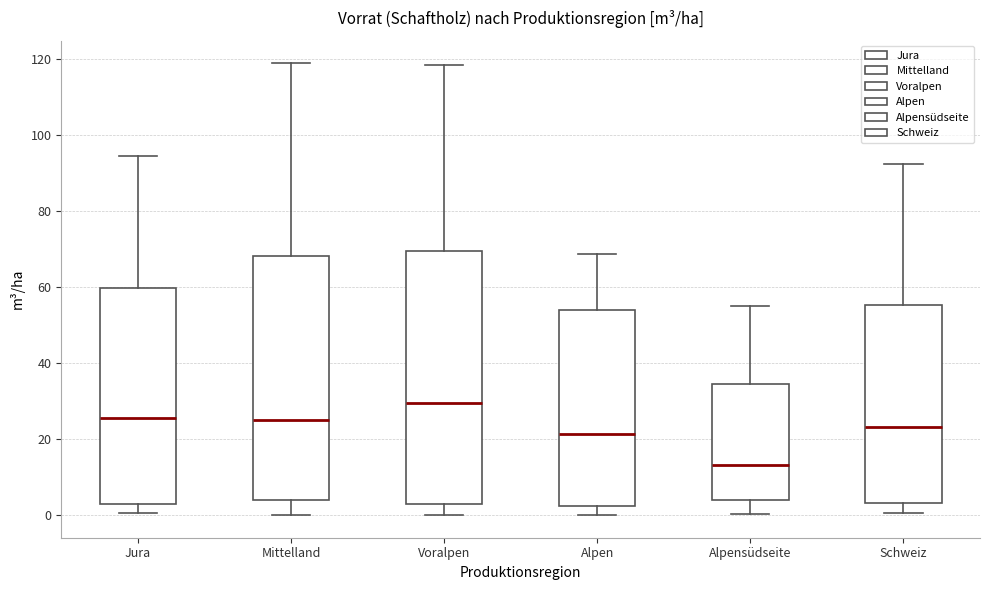

Which box's median line is the lowest?

Alpensüdseite